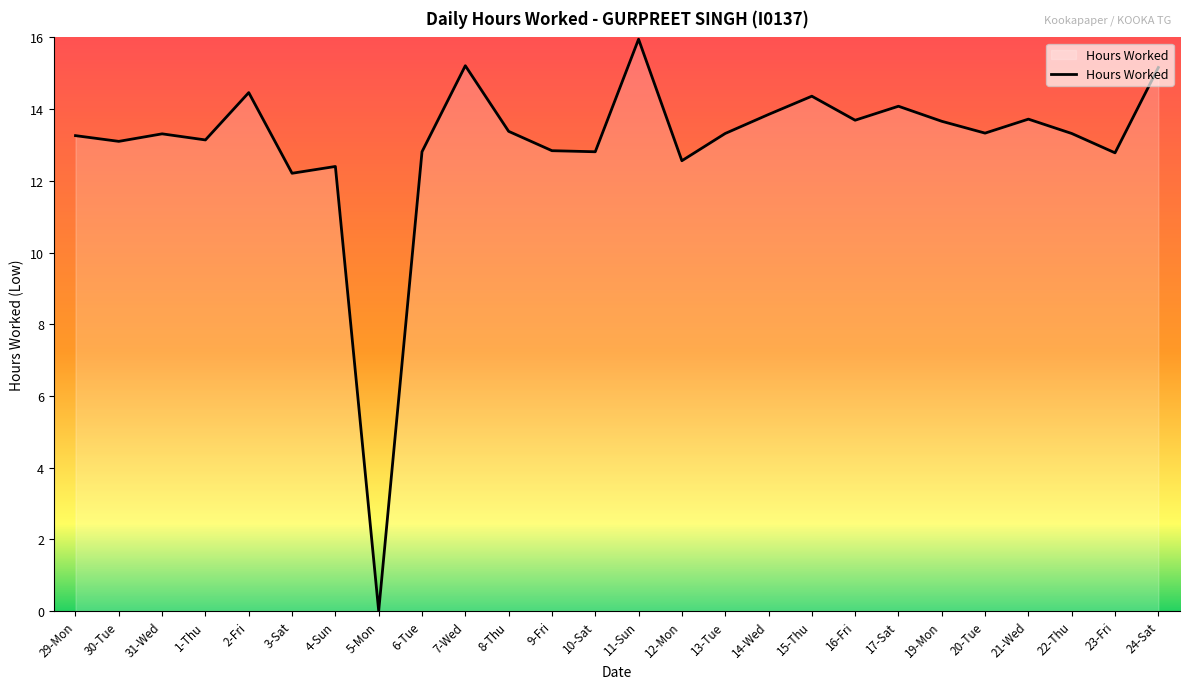

At which category does the data reach its first local peak?

31-Wed